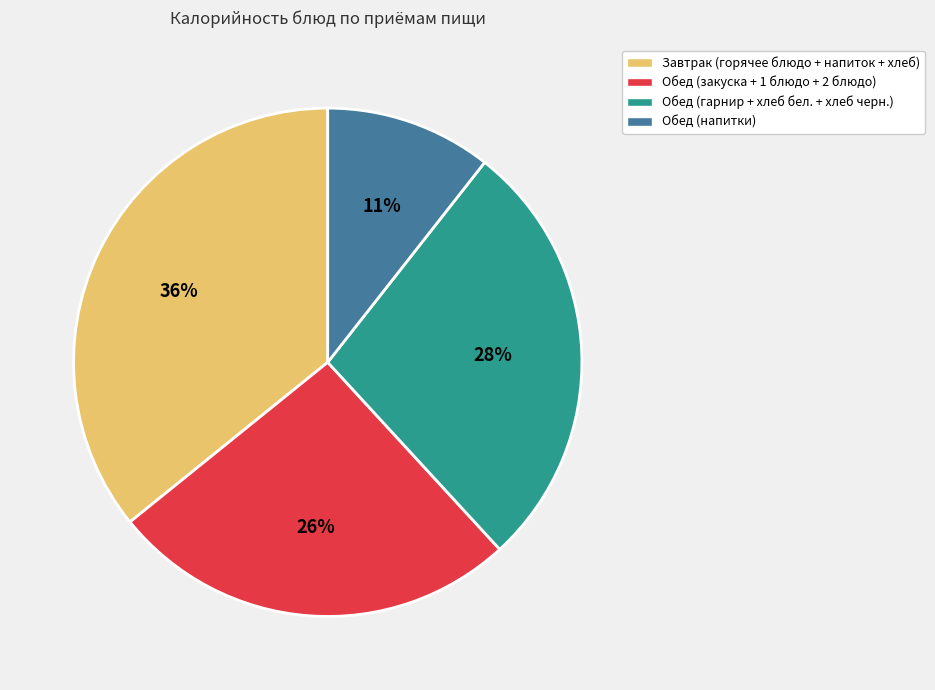

Is the sum of Обед (напитки) and Обед (гарнир + хлеб бел. + хлеб черн.) greater than half?

No